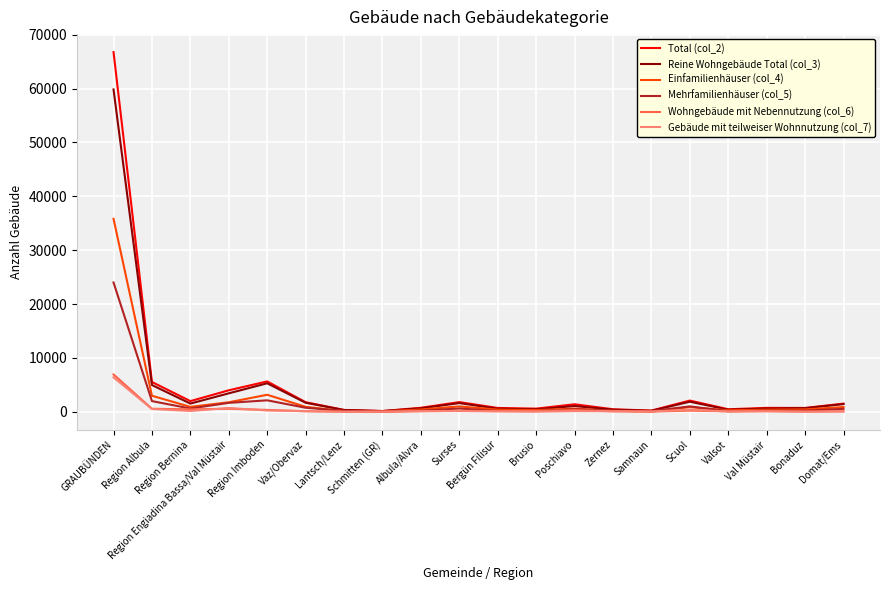

Which series has the largest range (max minus min)?

Total (col_2)